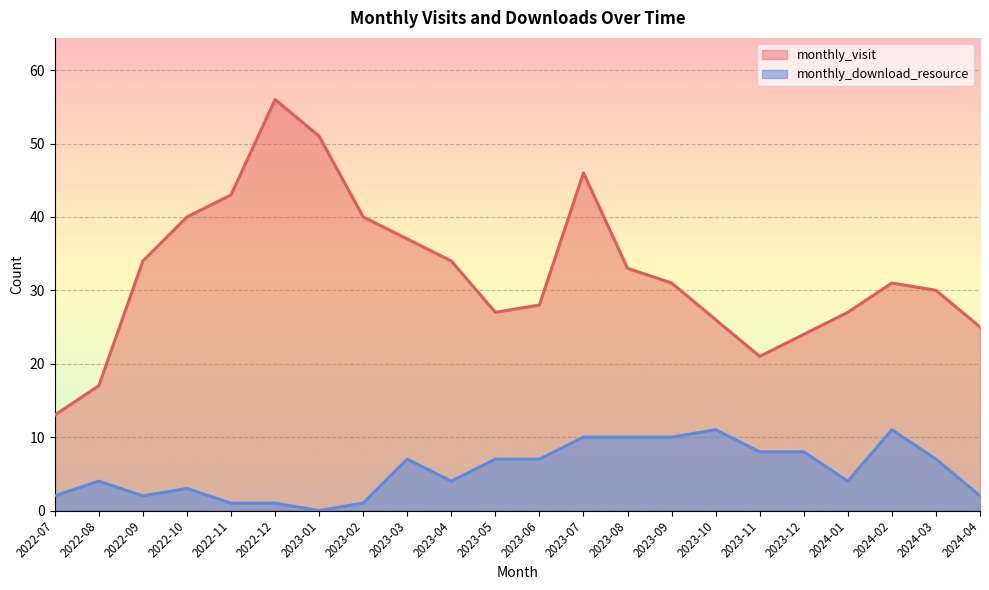

True or false: monthly_visit and monthly_download_resource cross at least once.

False